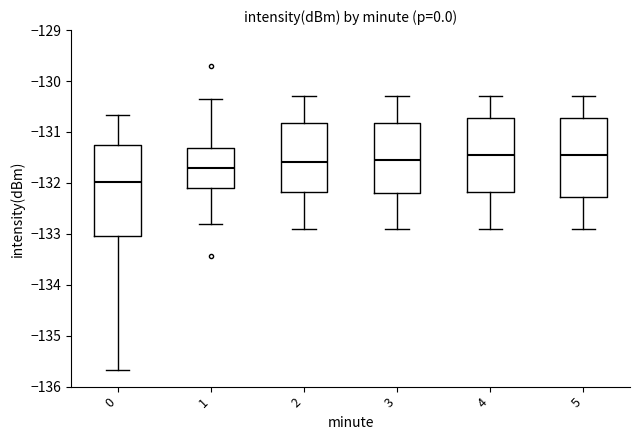

Reading left to right, read every box against the y-axis: the position of its median line, the range the box covers, and the ends of its whiskers. The values are not printed on the chart, so give them approximately, as read against the axis.

0: median -132.0, box -133.0 to -131.3, whiskers -135.7 to -130.7
1: median -131.7, box -132.1 to -131.3, whiskers -132.8 to -130.3
2: median -131.6, box -132.2 to -130.8, whiskers -132.9 to -130.3
3: median -131.5, box -132.2 to -130.8, whiskers -132.9 to -130.3
4: median -131.4, box -132.2 to -130.7, whiskers -132.9 to -130.3
5: median -131.4, box -132.3 to -130.7, whiskers -132.9 to -130.3